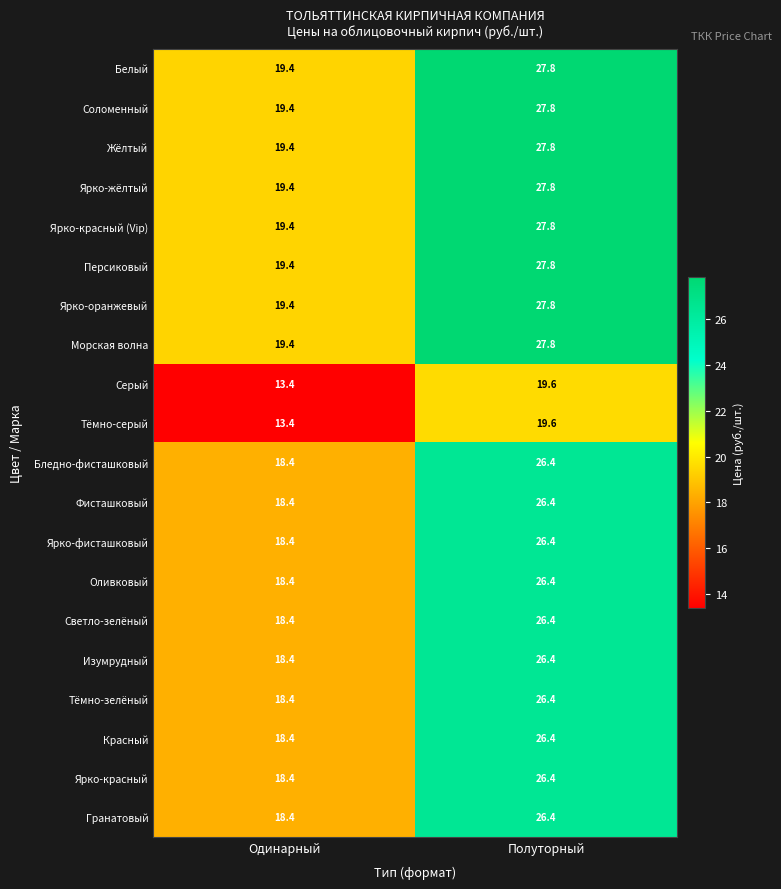

List the labels in order of Морская волна value, largest first.

Полуторный, Одинарный